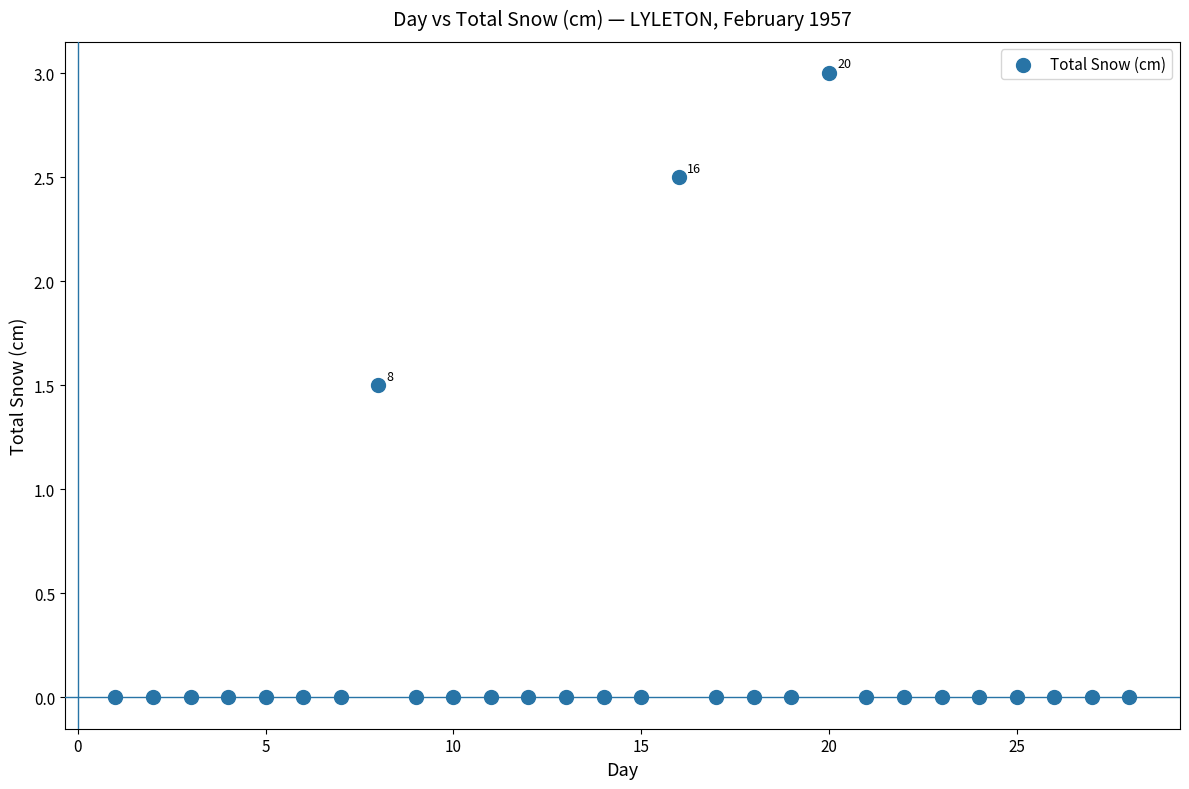

What Y value in the scatter plot is closest to 1?

1.5